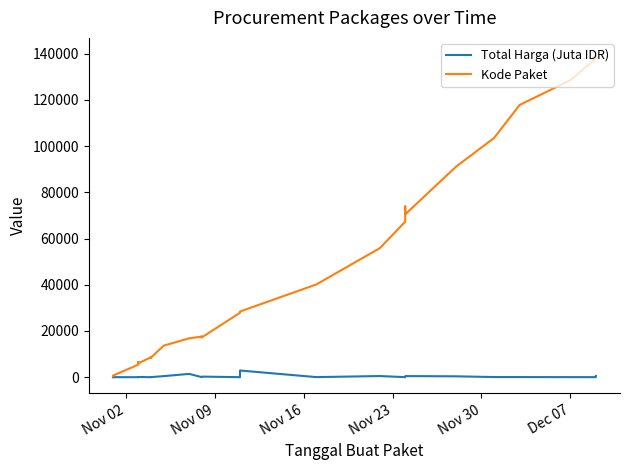

Which category has the lowest value in the Total Harga (Juta IDR) series?

Nov 16